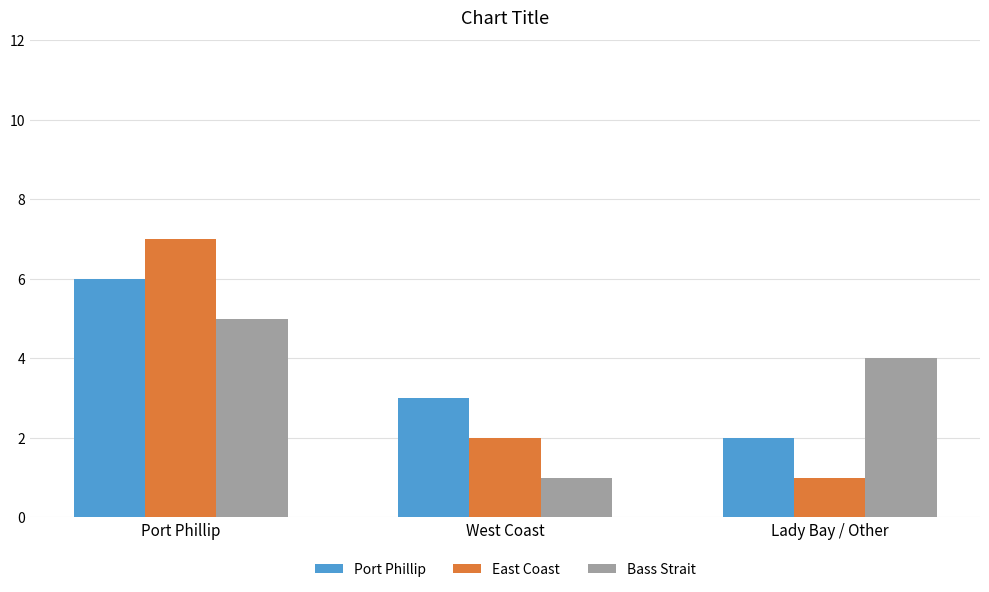

What is the lowest value of the Port Phillip series?

2